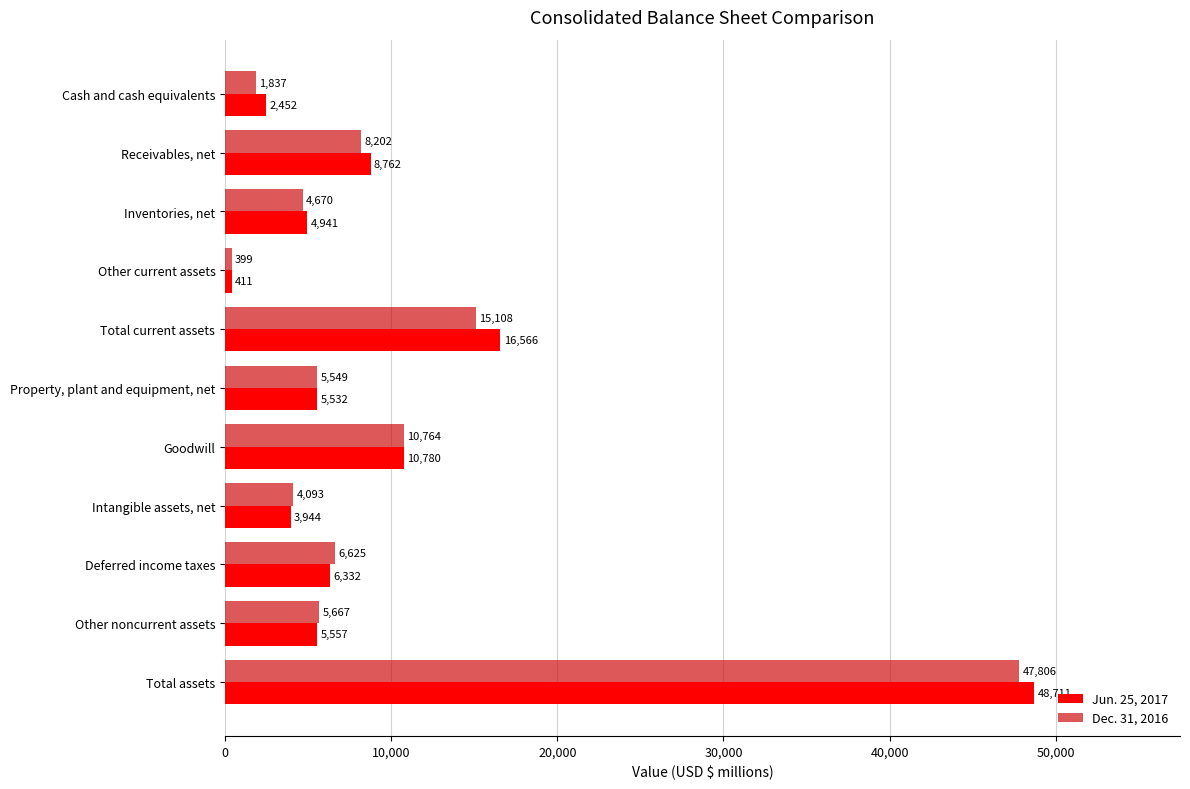

At which label is Jun. 25, 2017 closest to 24561?

Total current assets